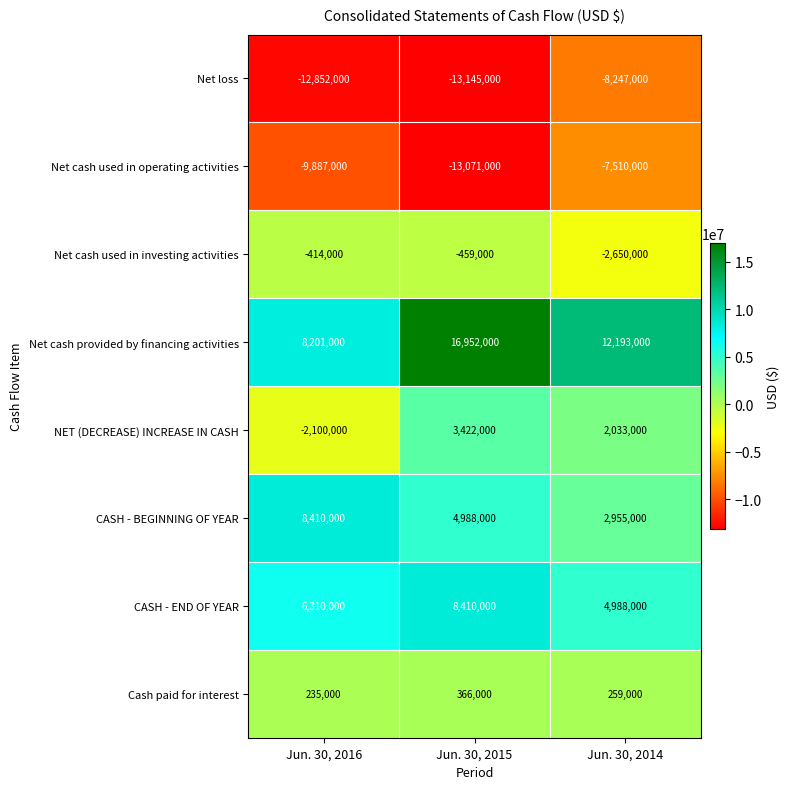

What is the sum of all Cash paid for interest values?

860000